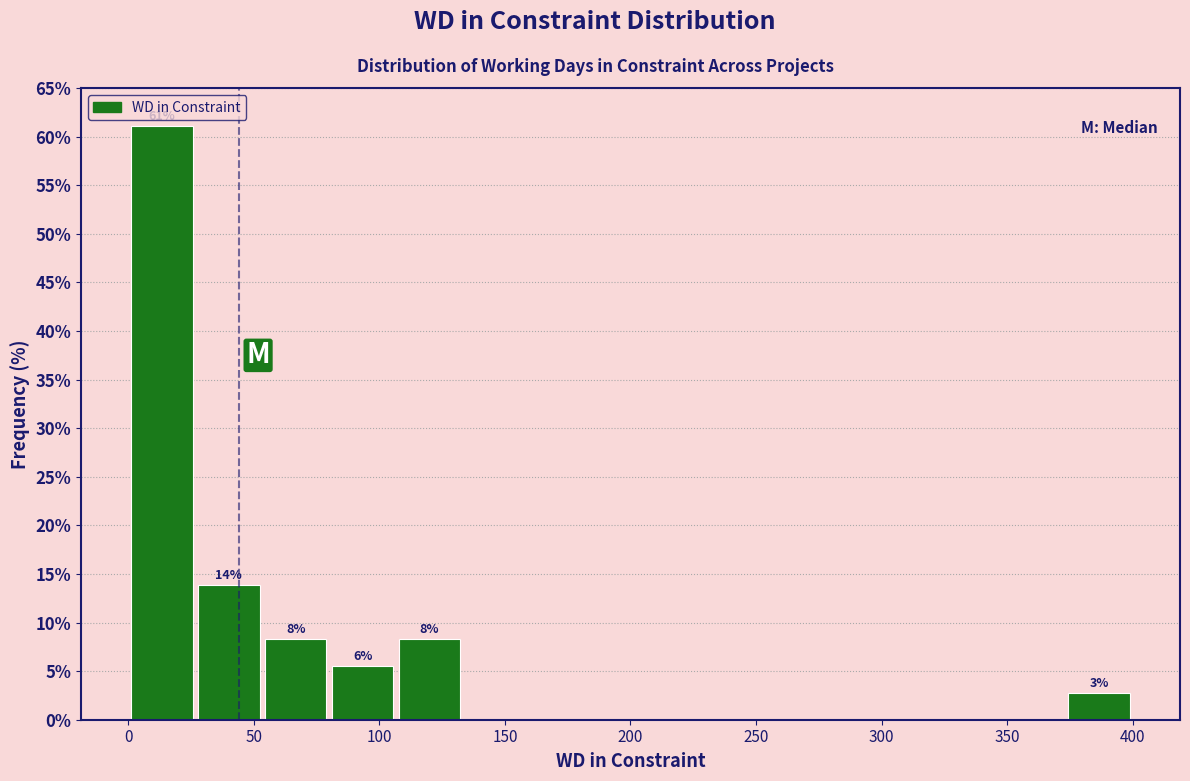

Over which range of the x-axis is the bar tallest?

0 to 25